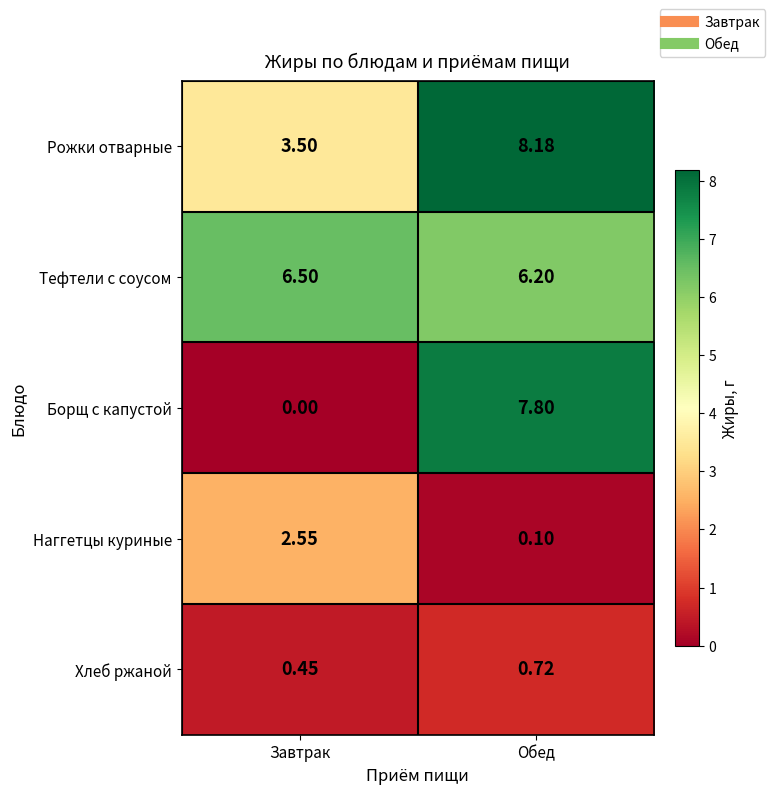

Where is Хлеб ржаной nearest to the value 0?

Завтрак